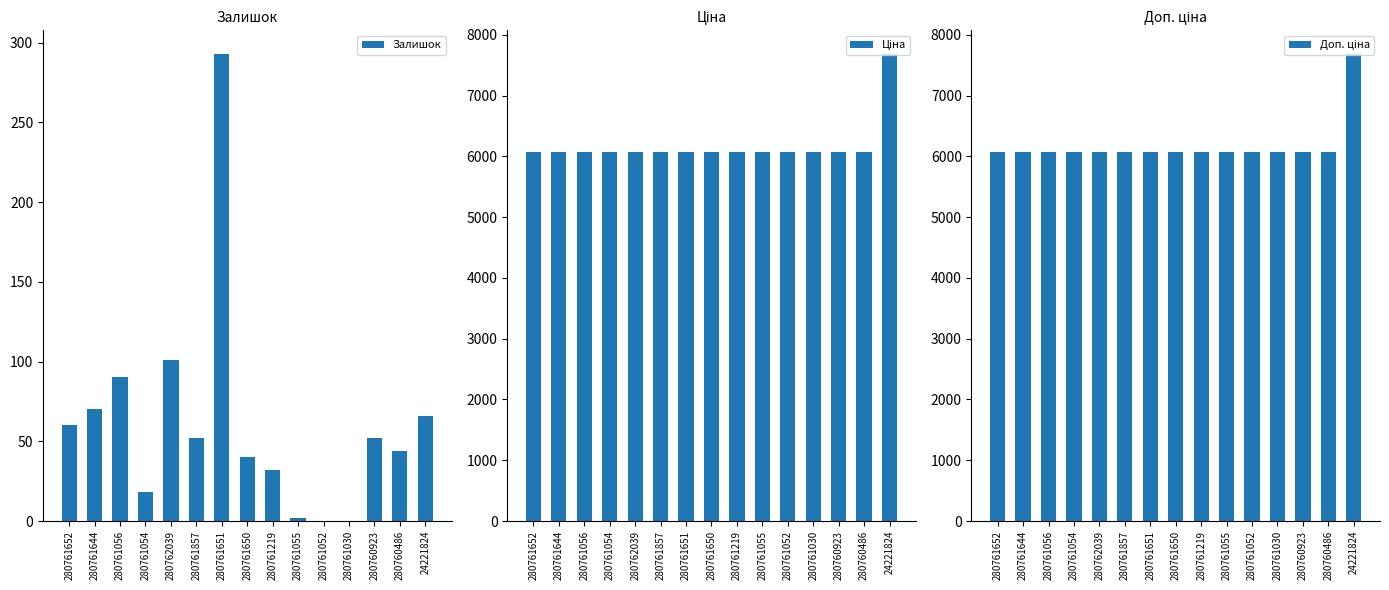

Which series has the largest total across all categories?

Ціна